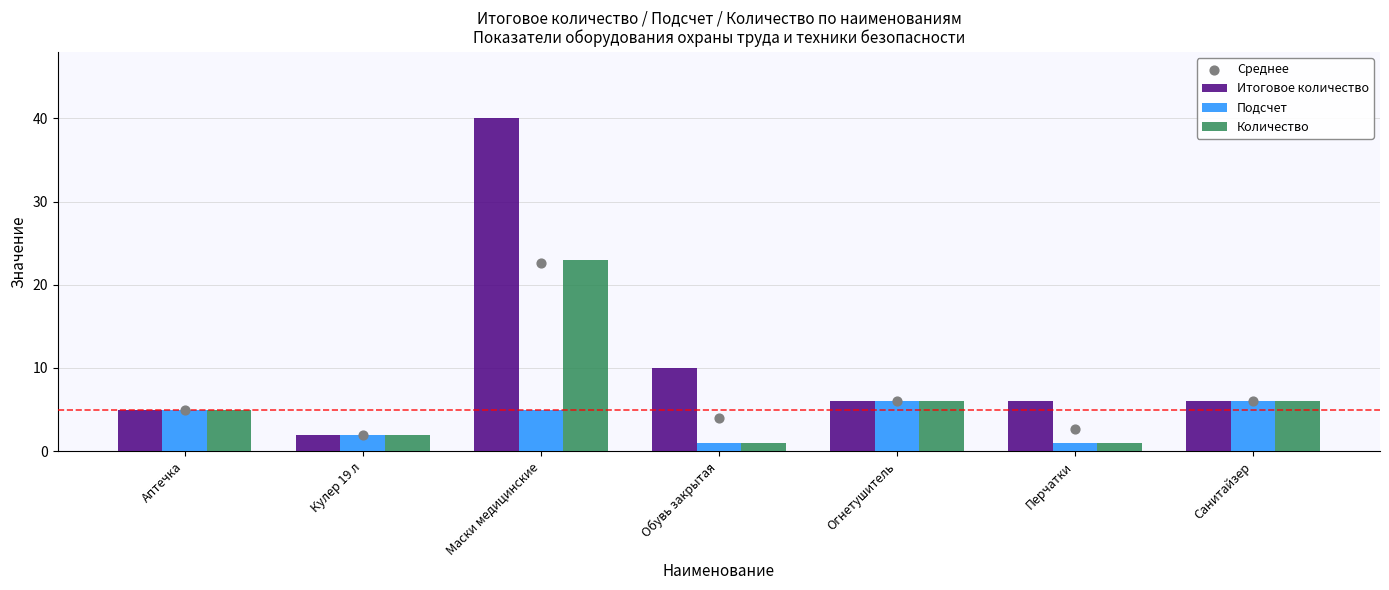

At which category is the sum across all series the highest?

Маски медицинские